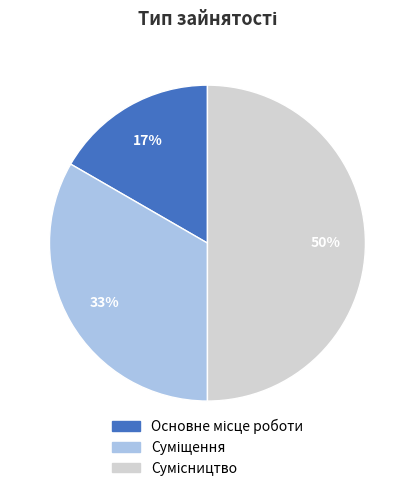

To the nearest percent, what is the difference between the largest and smallest slice percentages?

33%